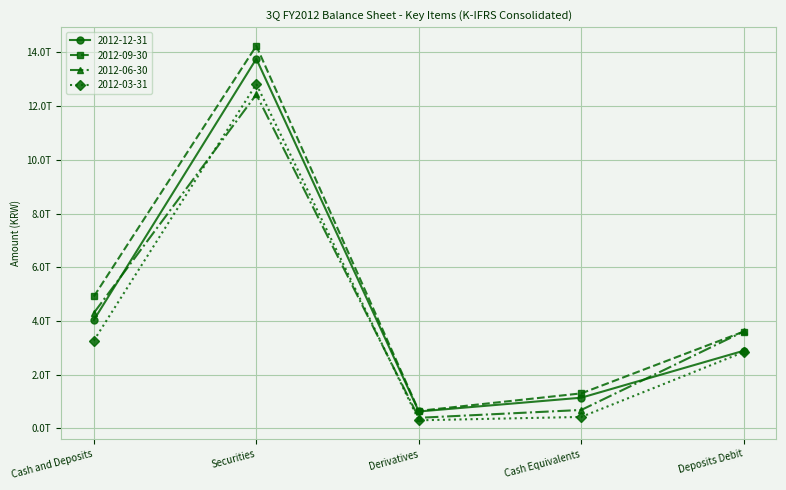

Which series has the widest spread of values?

2012-09-30